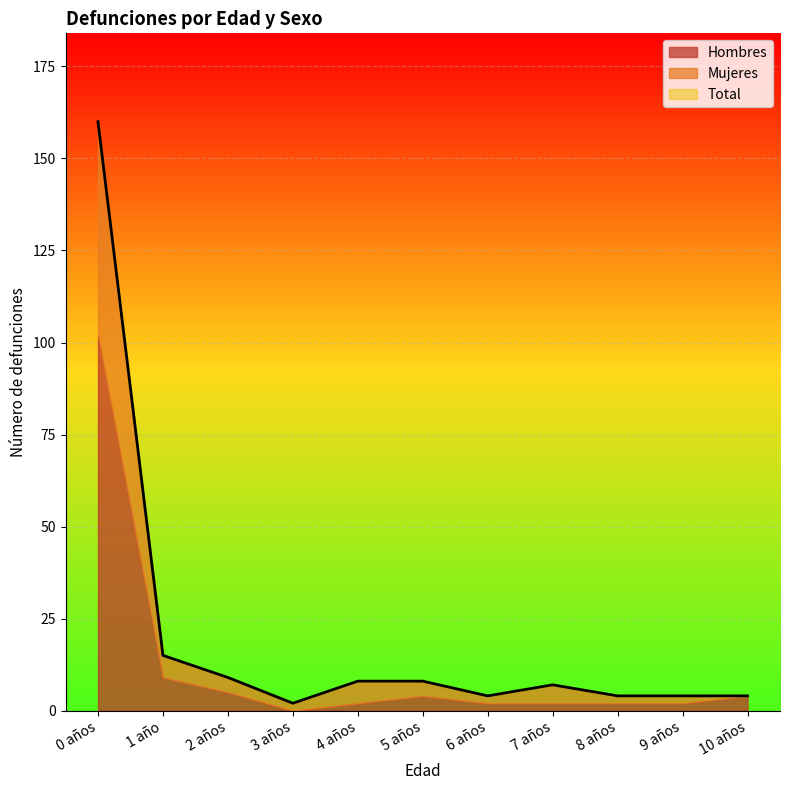

True or false: Mujeres and Total cross at least once.

False